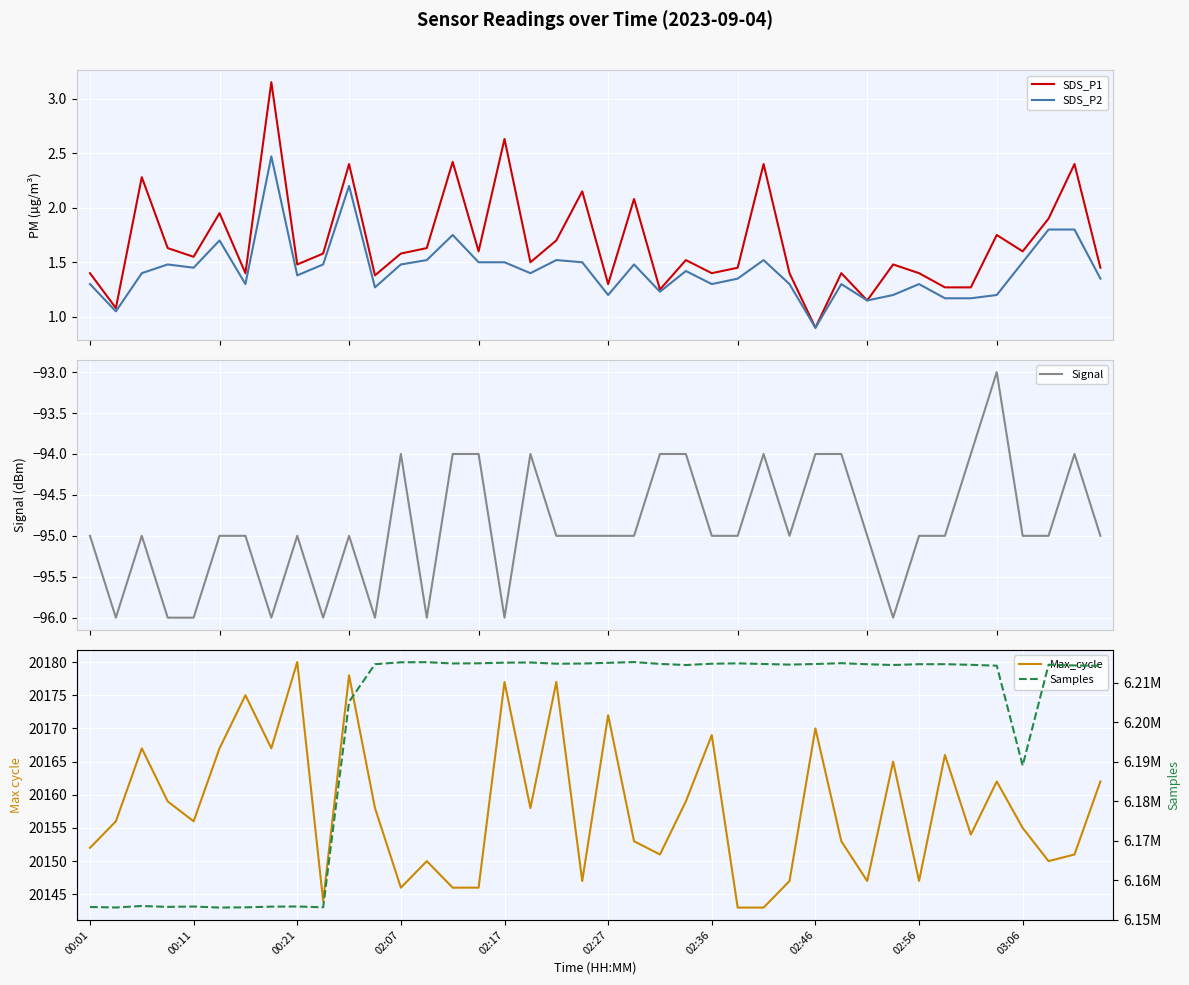

What is the minimum value for SDS_P1?

0.9